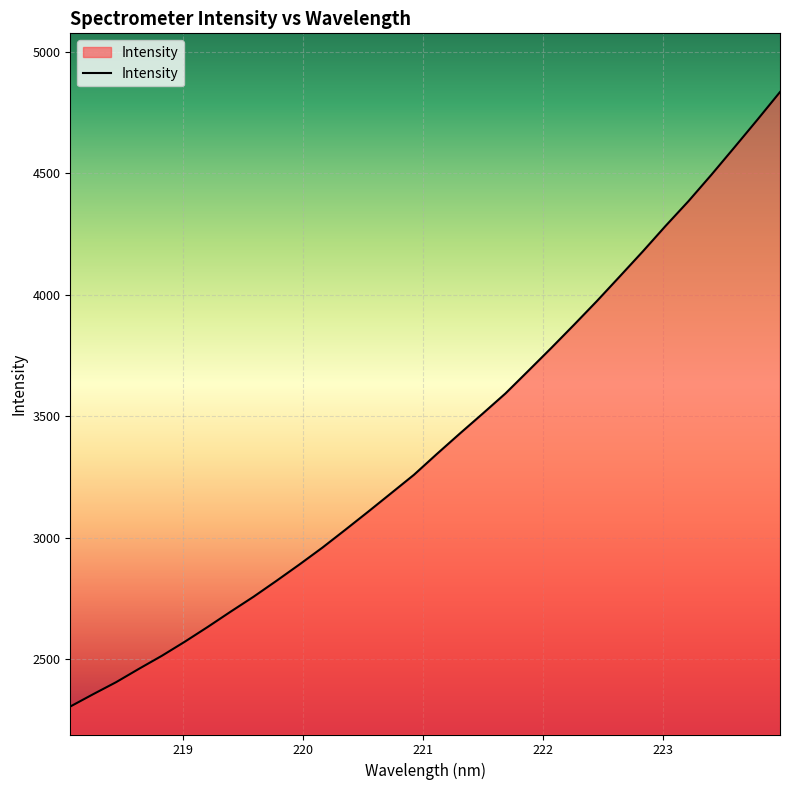

Does the chart display data point markers on the line(s)?

No